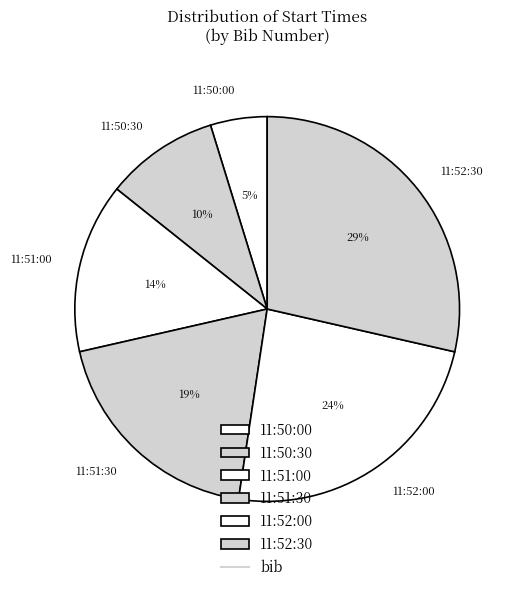

How many slices are in this pie chart?

6